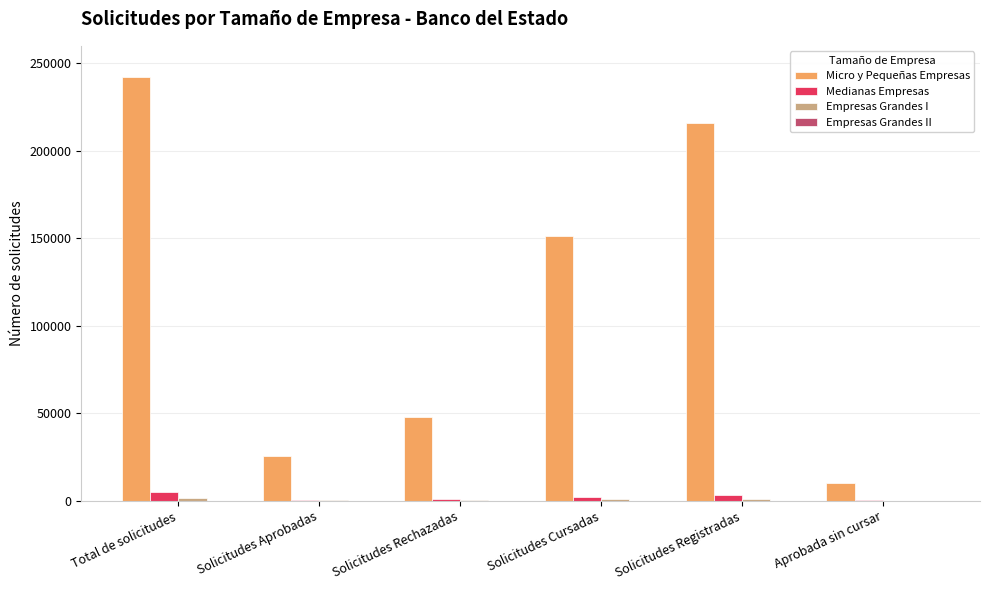

Where does the Medianas Empresas series first go above 2198?

Total de solicitudes